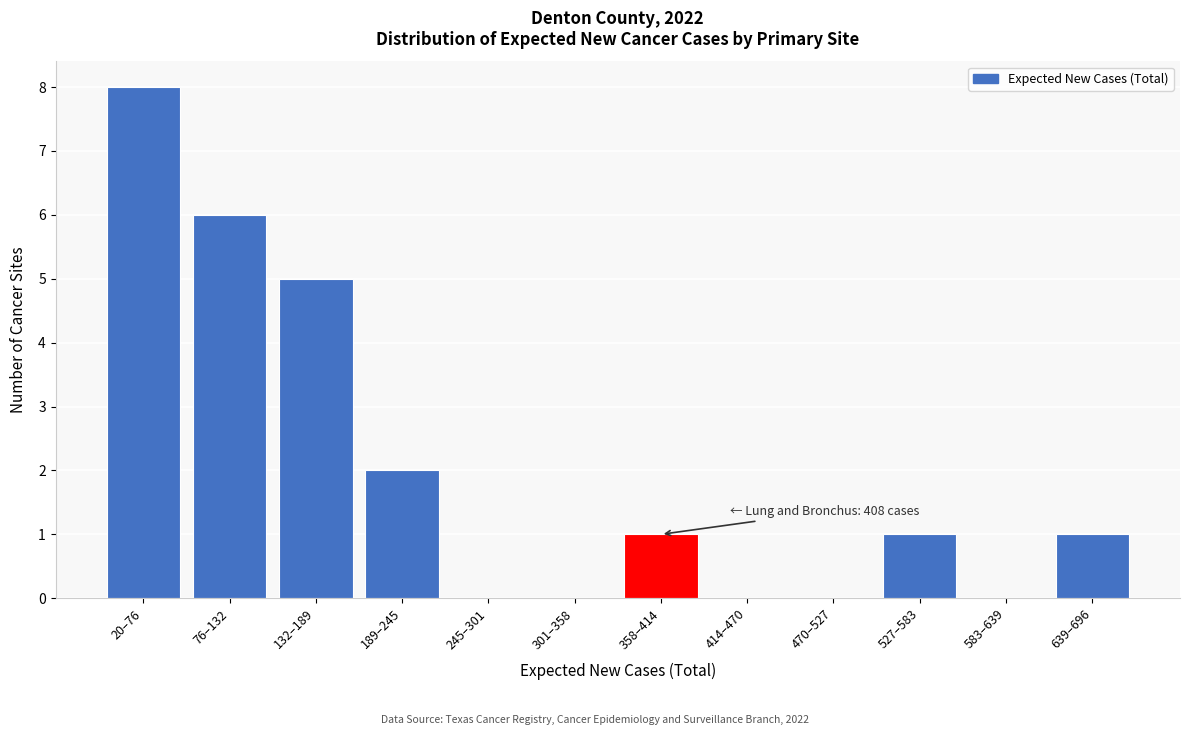

Reading left to right, what are all the values shown in this chart?

20–76=8	76–132=6	132–189=5	189–245=2	245–301=0	301–358=0	358–414=1	414–470=0	470–527=0	527–583=1	583–639=0	639–696=1